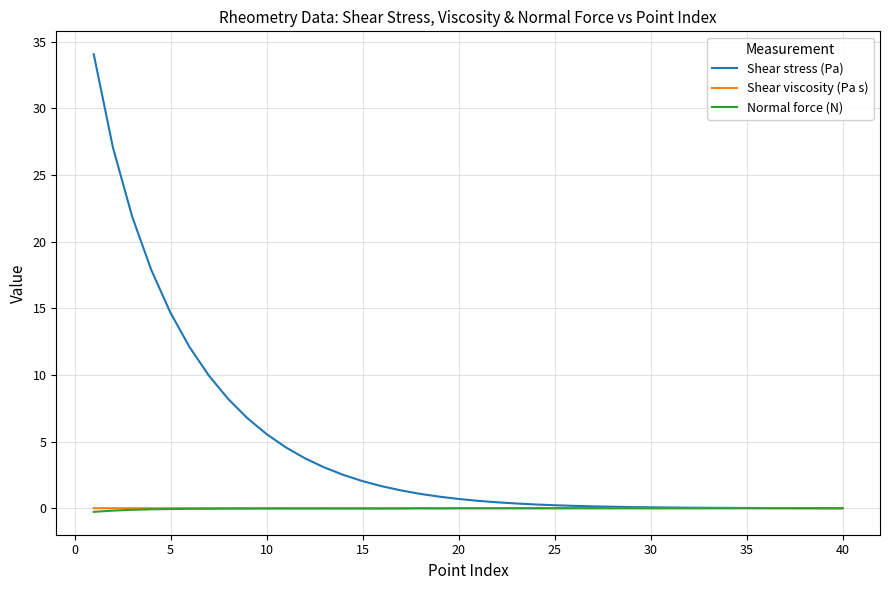

Which series has the largest total across all categories?

Shear stress (Pa)